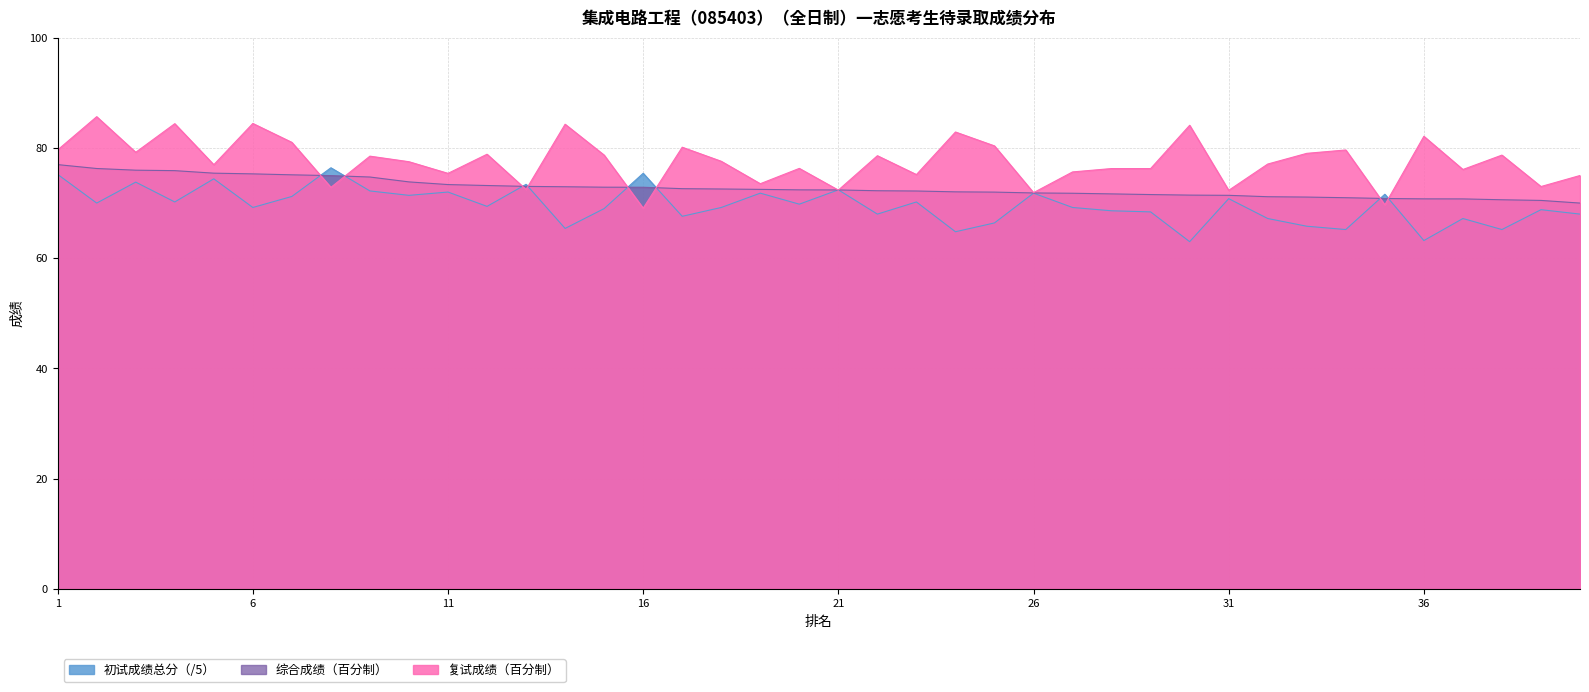

Which series has the largest total across all categories?

复试成绩（百分制）